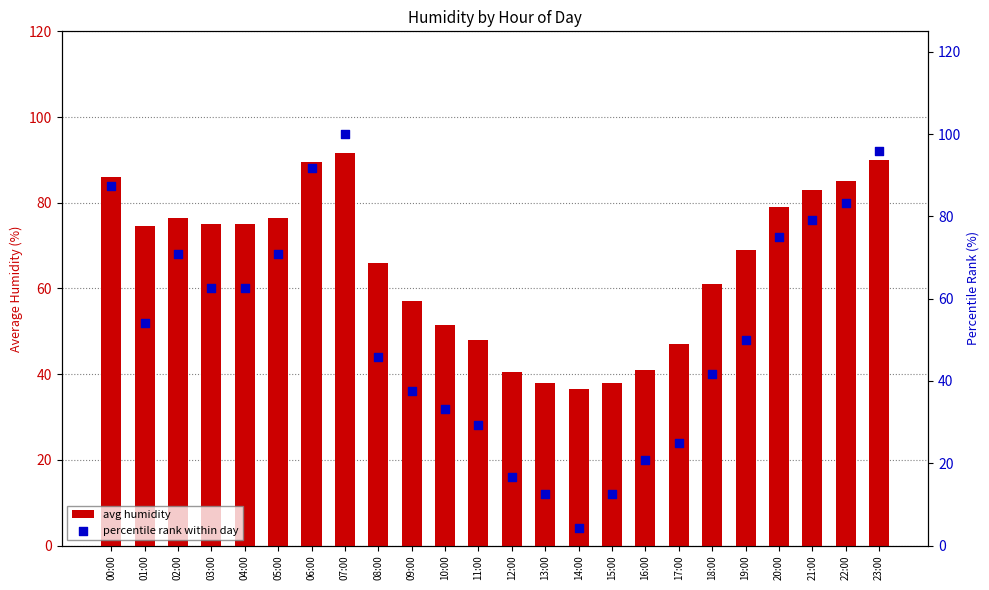

At how many categories does at least one series exceed 34?

24